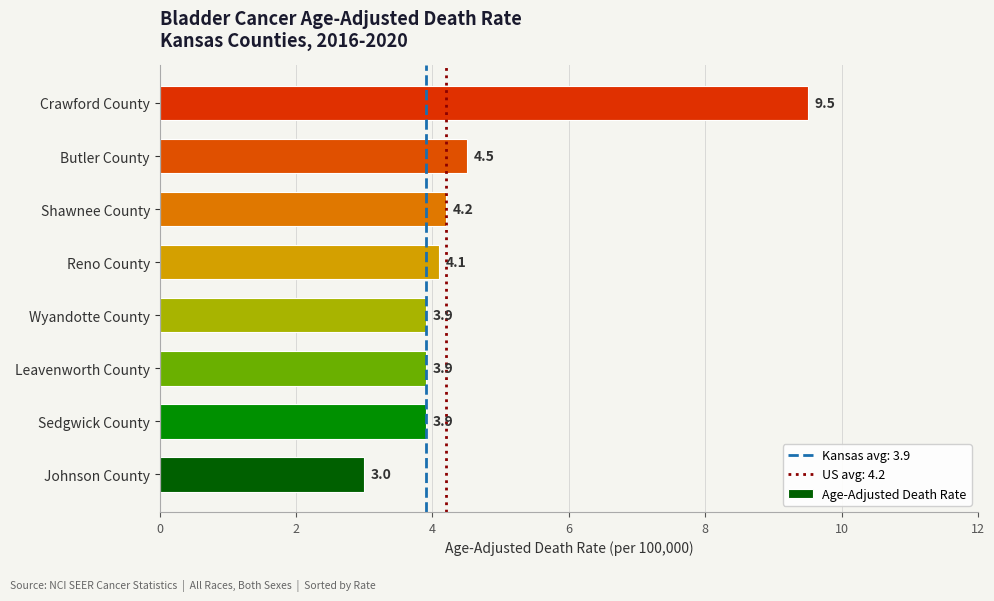

At which label is the value closest to 6?

Butler County